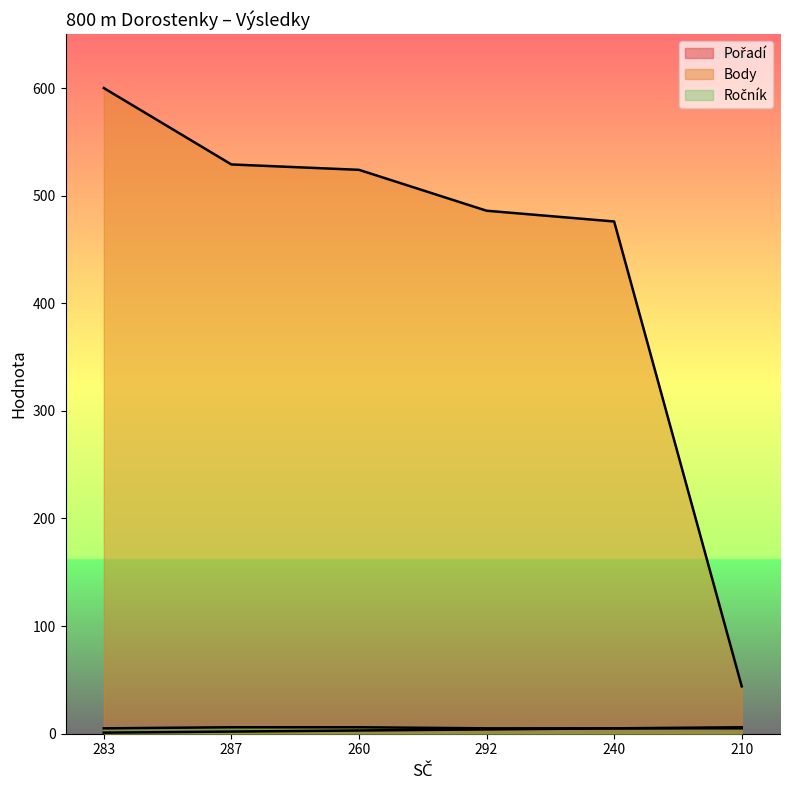

Read the Ročník value at 260.

6